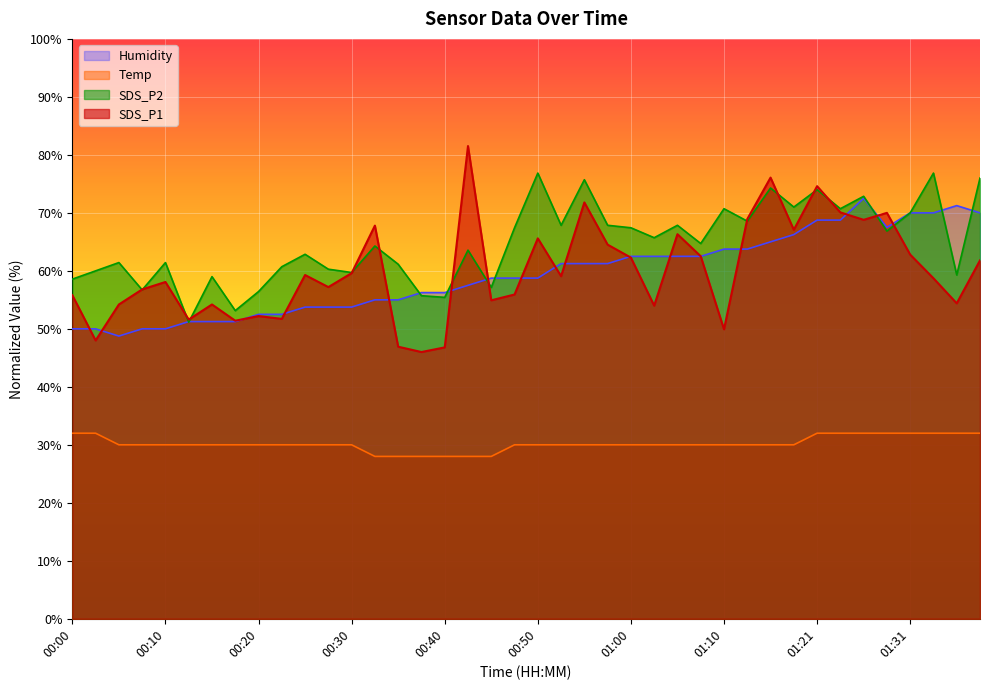

What is the label of the 10th point from the right?

01:15